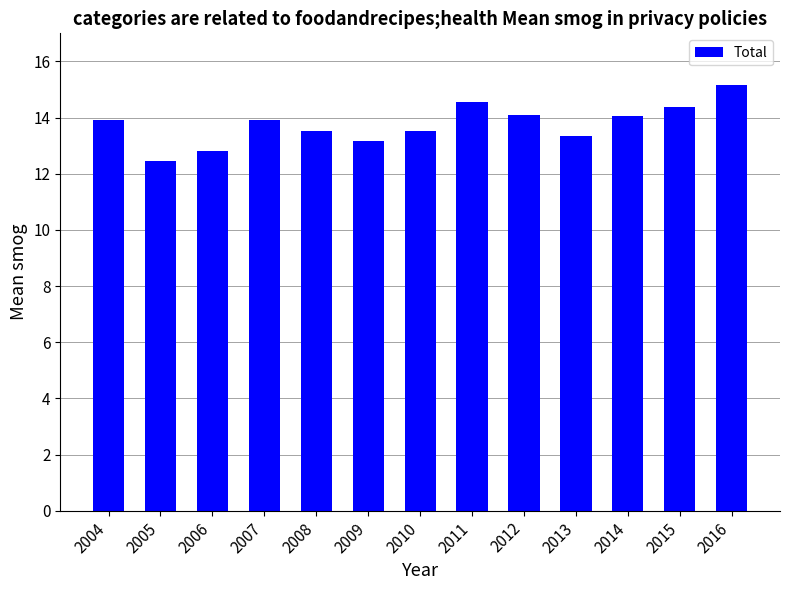

List the labels in order of value, largest first.

2016, 2011, 2015, 2012, 2014, 2007, 2004, 2008, 2010, 2013, 2009, 2006, 2005